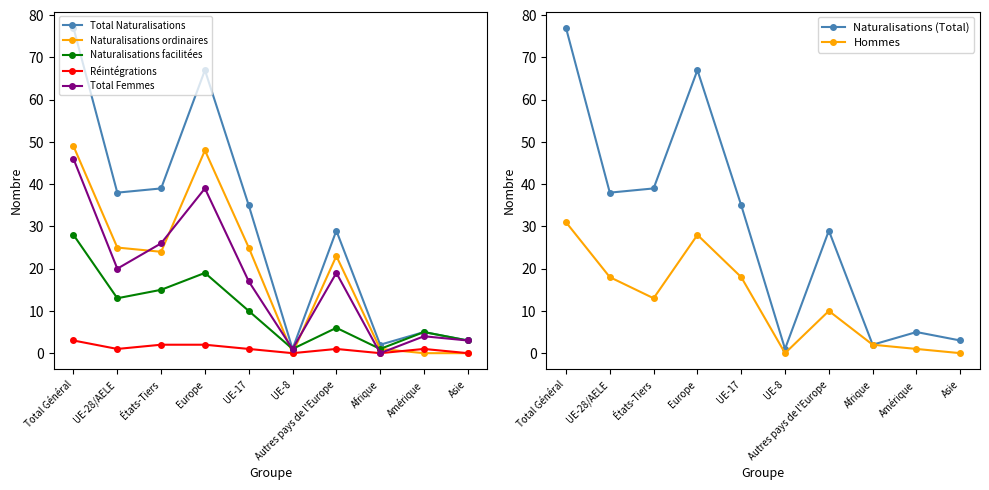

Is it true that Total Naturalisations equals 0 at UE-8?

False